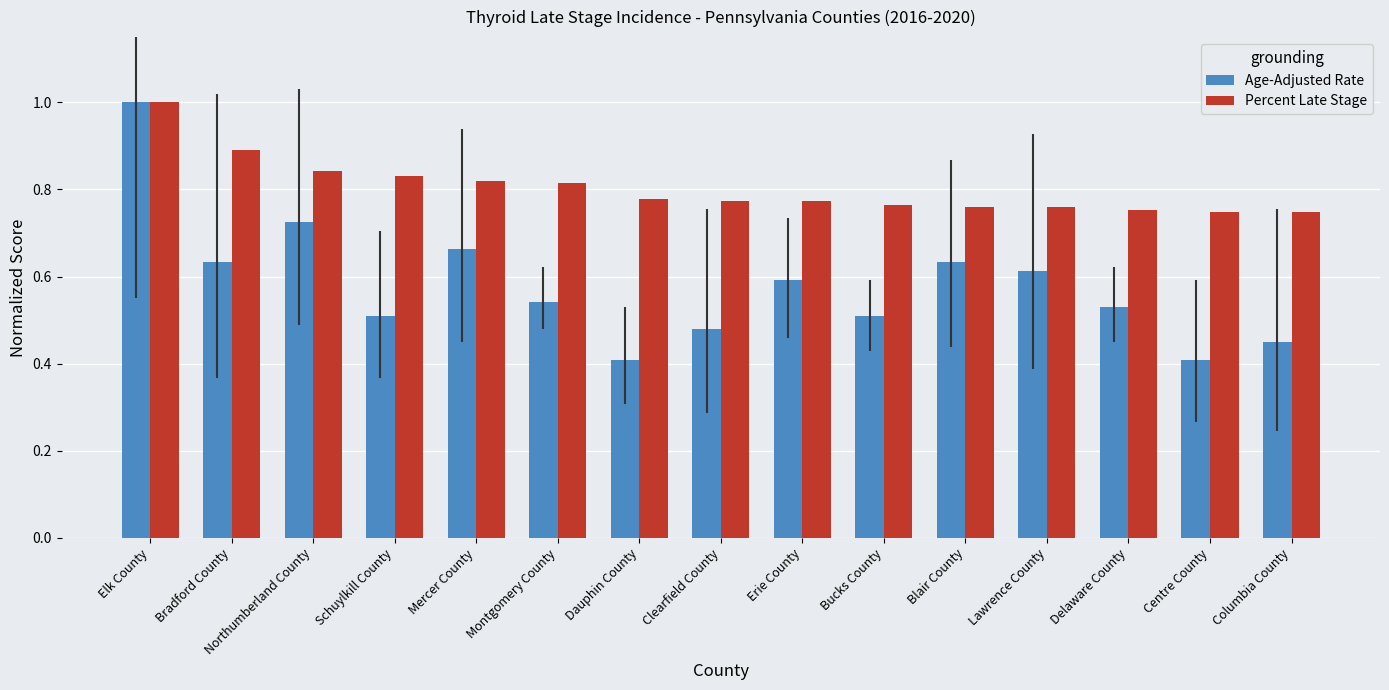

How many distinct data groups are displayed?

2